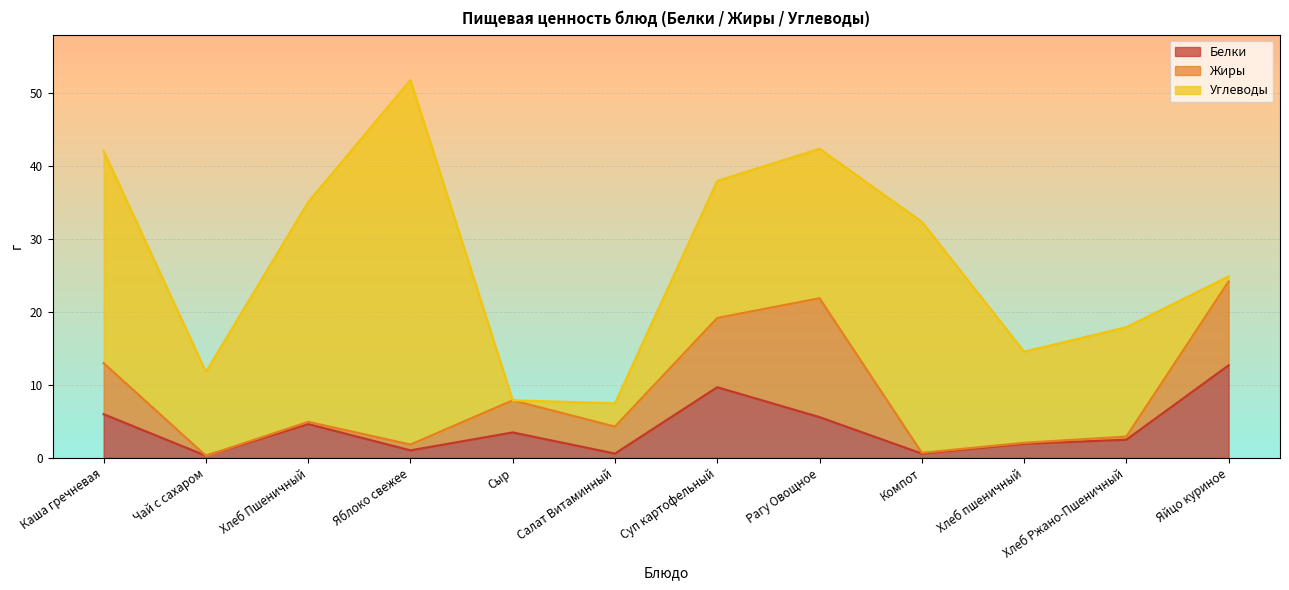

In Жиры, how many points are lower than both neighbors (excluding endpoints)?

3